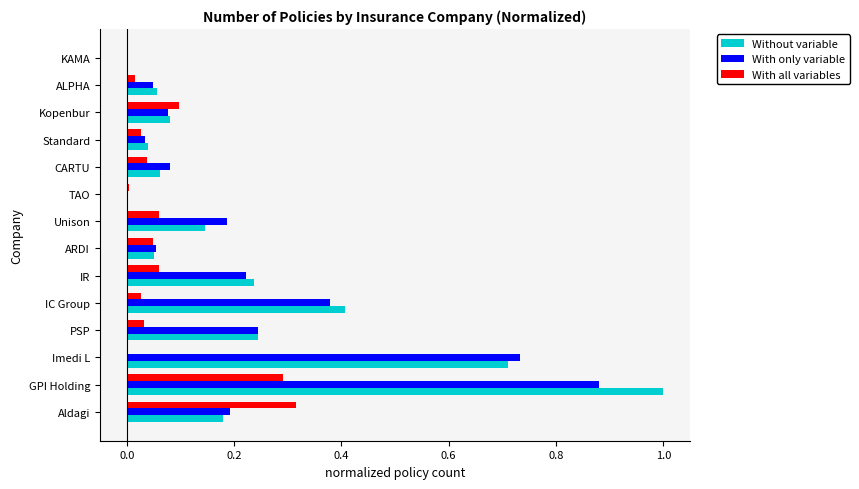

Is it true that With all variables equals 0.0 at Unison?

False